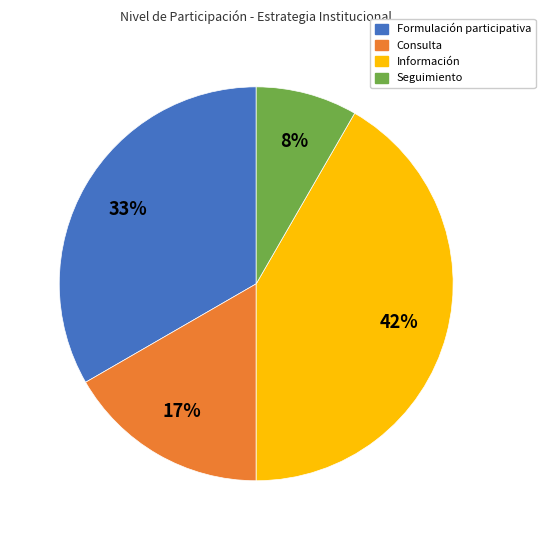

Do Consulta and Seguimiento together represent more than half of the pie?

No